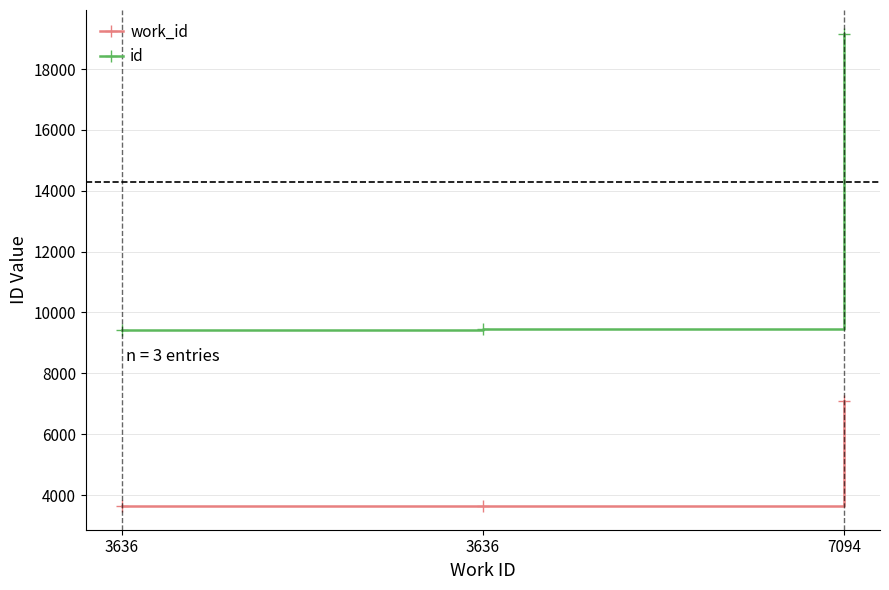

What are all the series names shown in the legend?

work_id, id